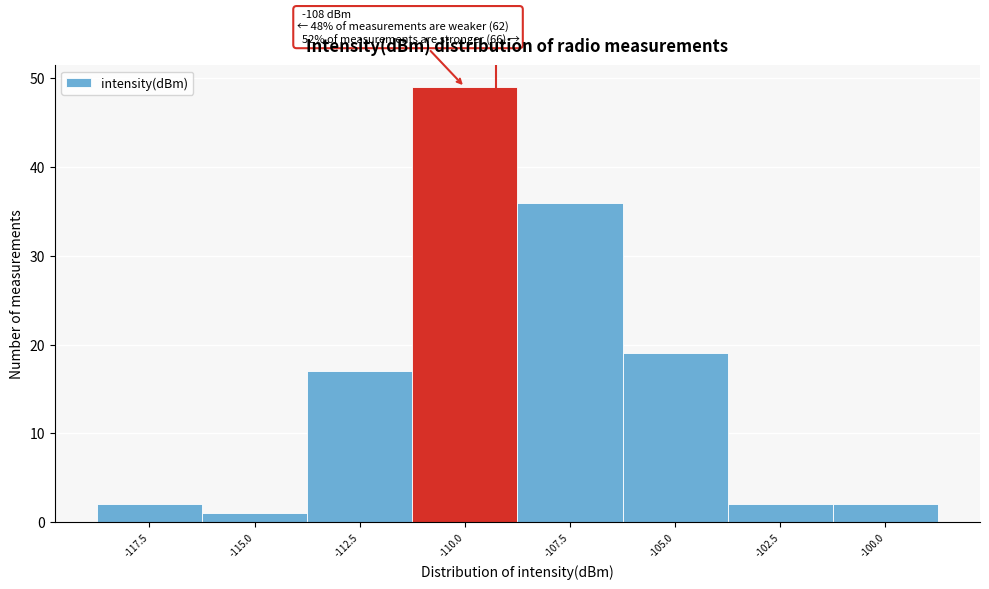

Reading left to right, list all the values displayed in this chart.

-117.5=2	-115.0=1	-112.5=17	-110.0=49	-107.5=36	-105.0=19	-102.5=2	-100.0=2